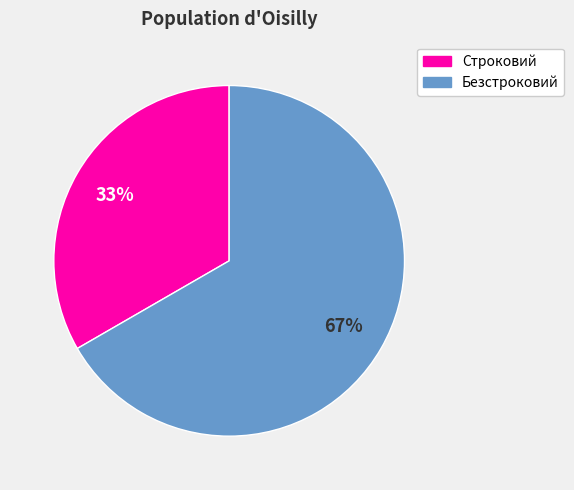

Rank the categories by value from highest to lowest.

Безстроковий, Строковий